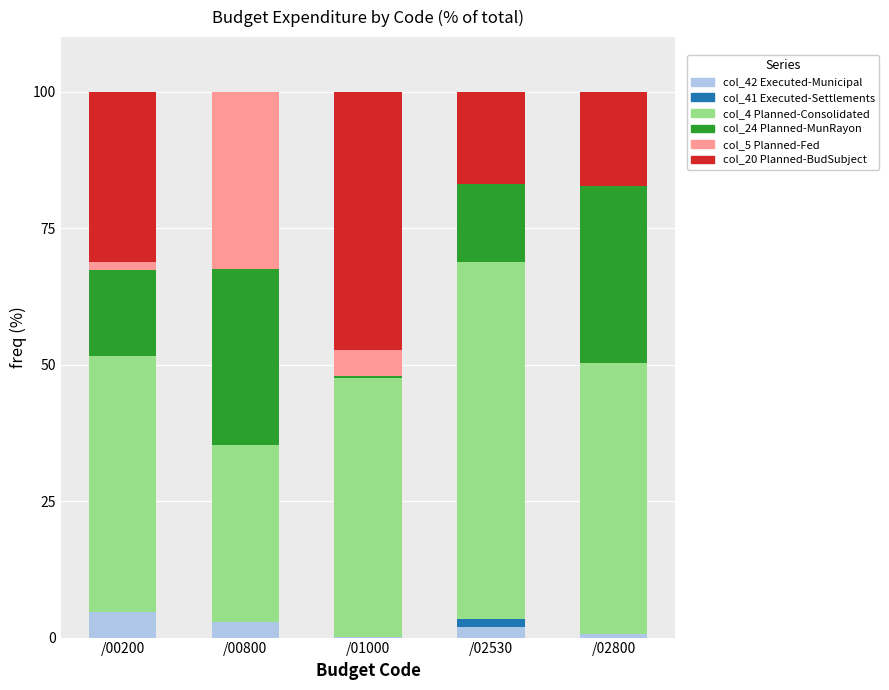

What is the total value across all series at /00800?

100.0